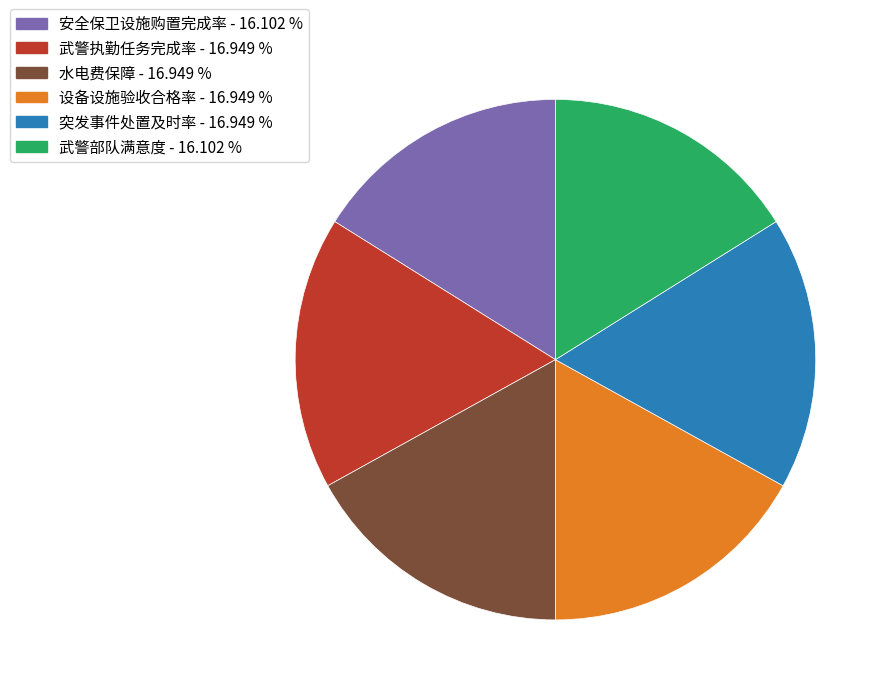

Does 设备设施验收合格率 account for over 50% of the chart?

No